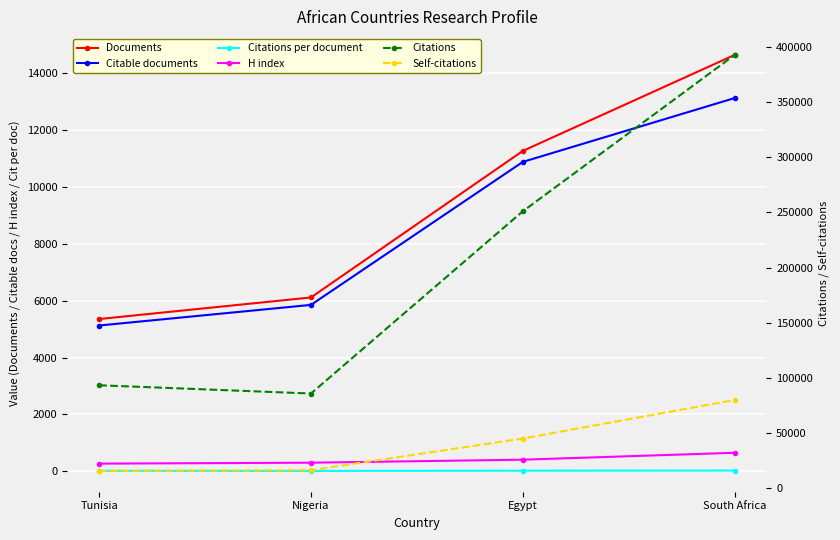

Is this an area chart (filled region under the line)?

No